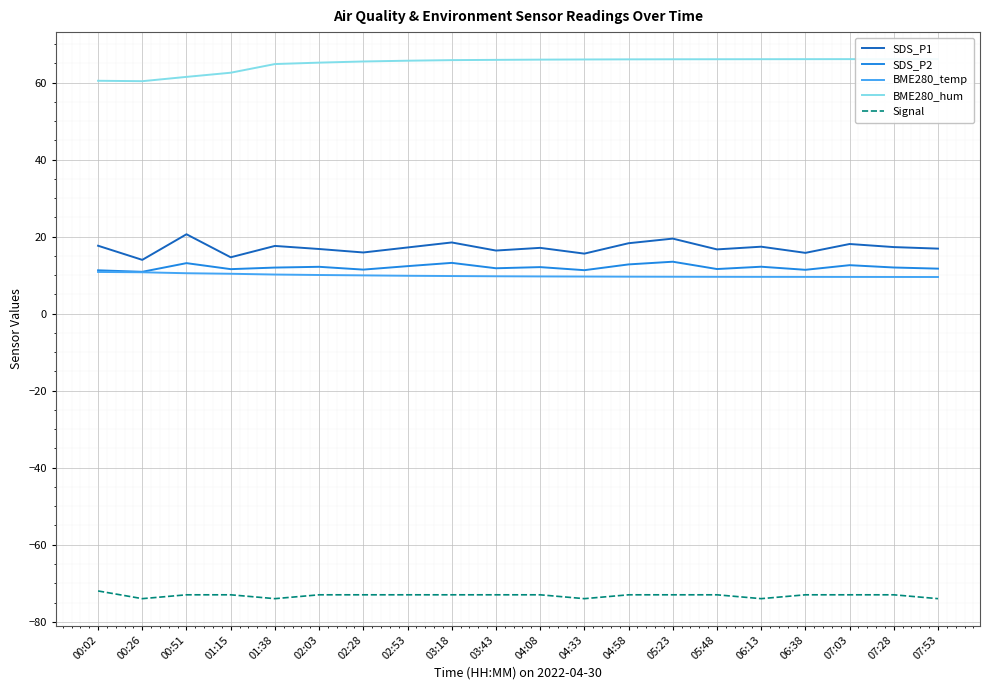

What is the label of the 9th point from the right?

04:33